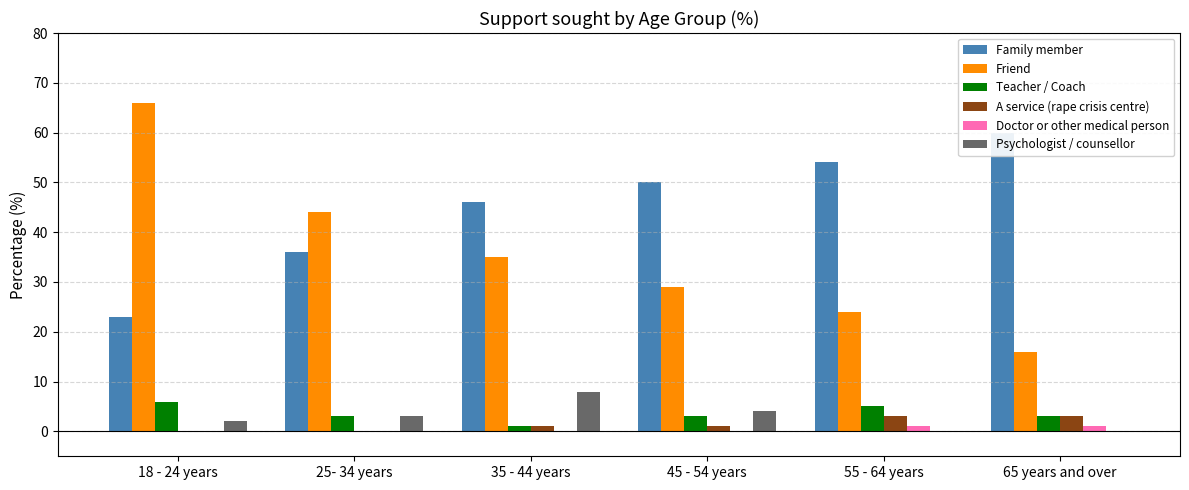

Which series has the widest spread of values?

Friend